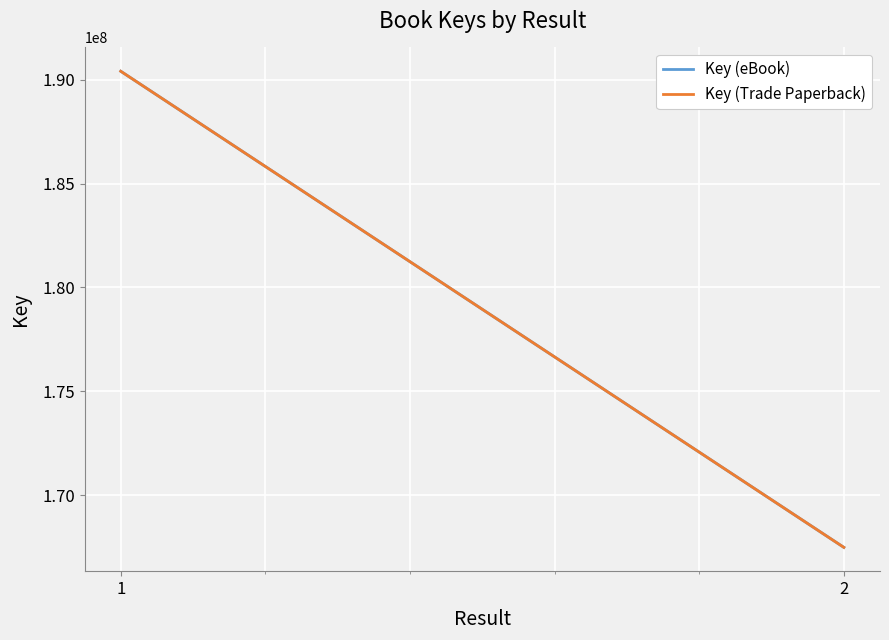

What is the total value across all series at 1?

380816234